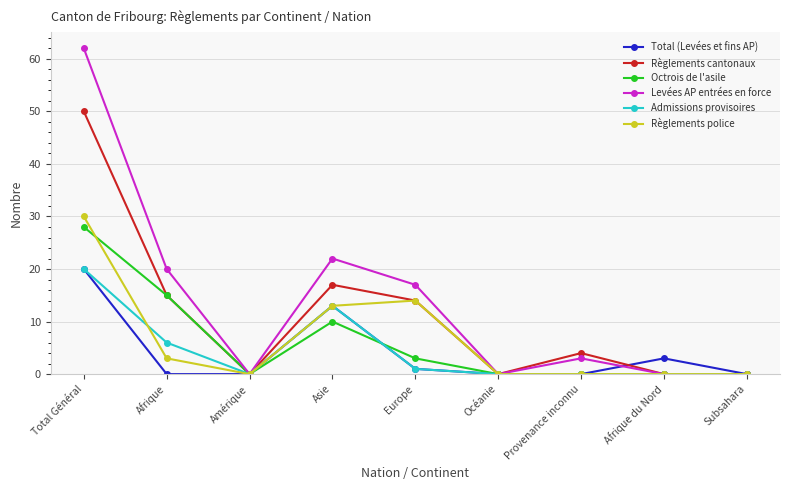

What is the maximum value shown in the chart?

62